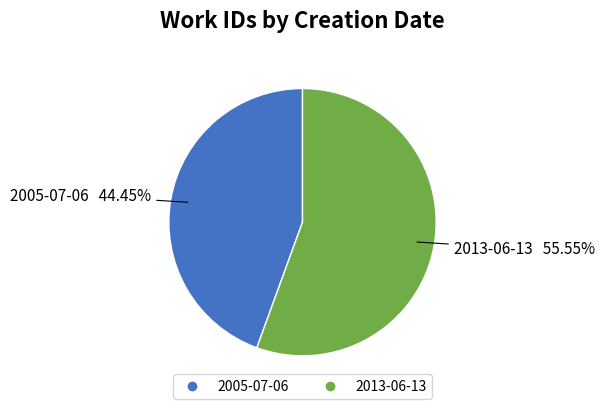

Which slice is the largest?

2013-06-13